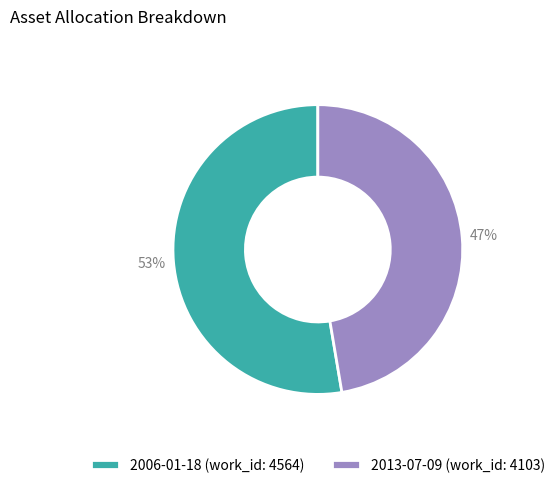

The 2013-07-09 slice represents 47% of the pie. True or false?

True